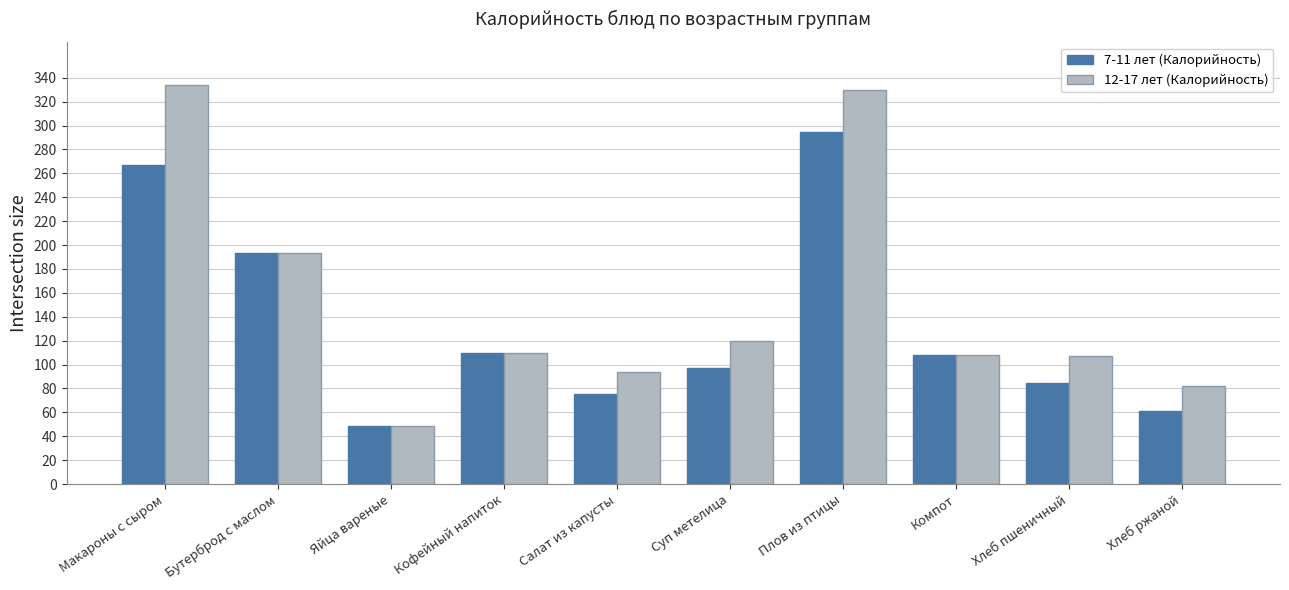

What are all the series names shown in the legend?

7-11 лет (Калорийность), 12-17 лет (Калорийность)